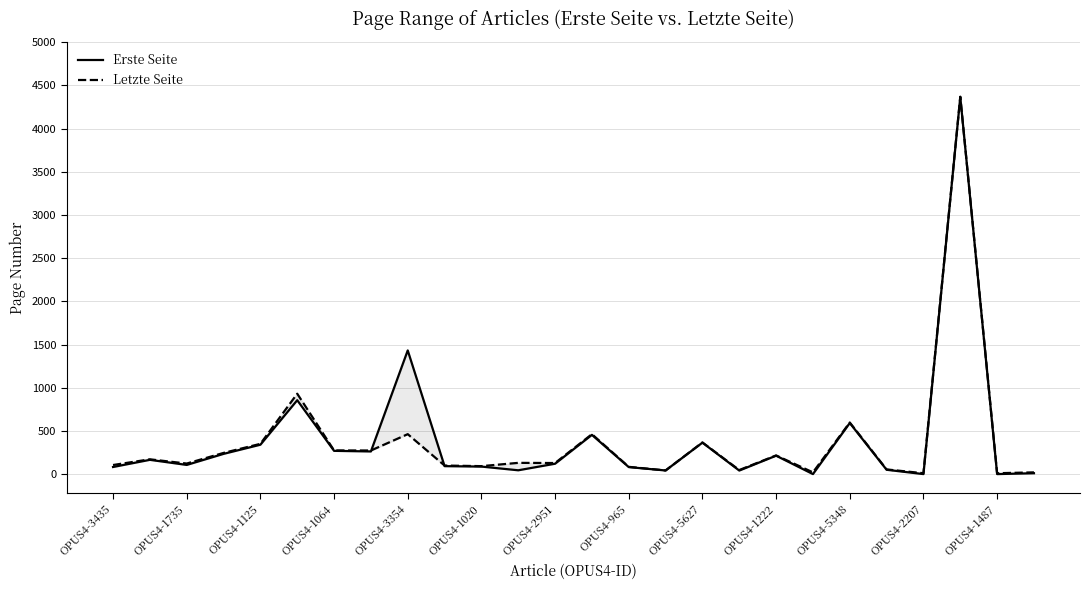

Where does the Erste Seite series first go above 121?

OPUS4-1735